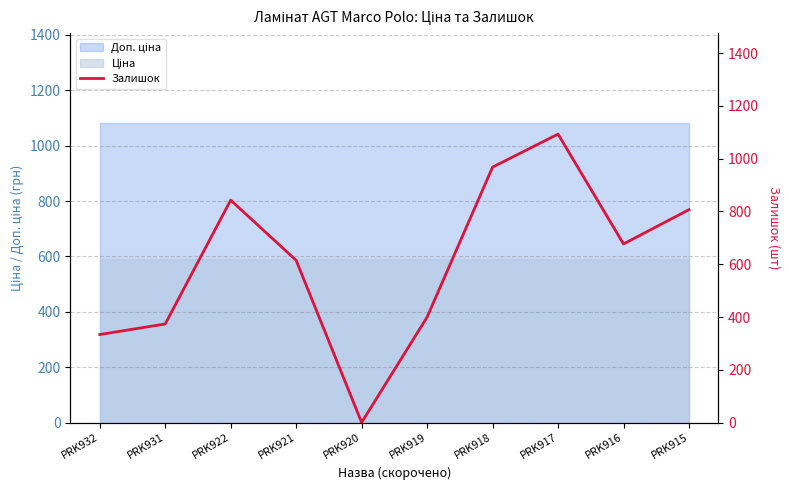

Rank the categories by value from highest to lowest.

PRK917, PRK918, PRK922, PRK915, PRK916, PRK921, PRK919, PRK931, PRK932, PRK920